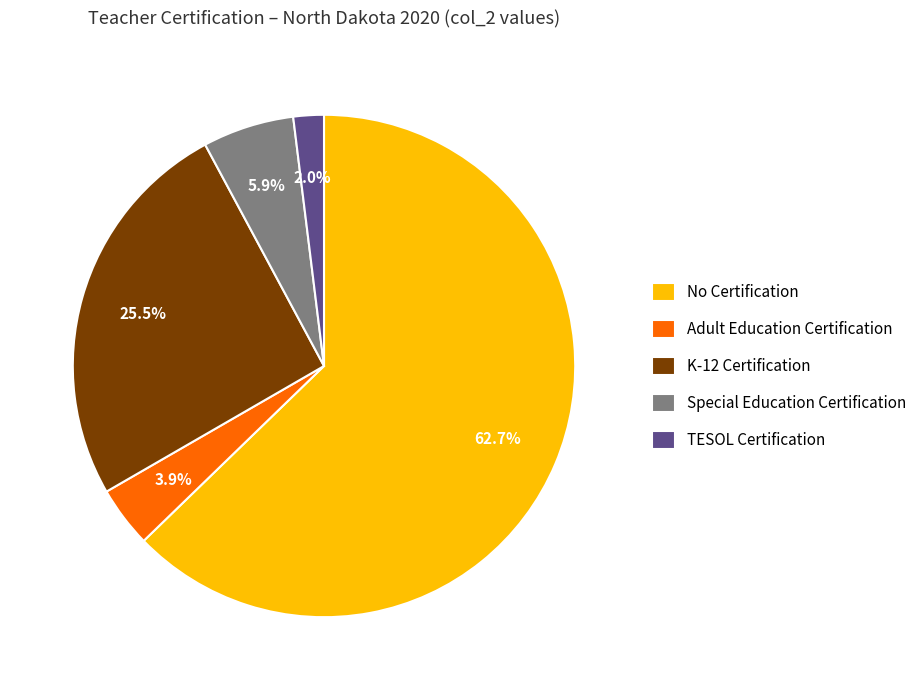

True or false: No Certification accounts for 56% of the total.

False